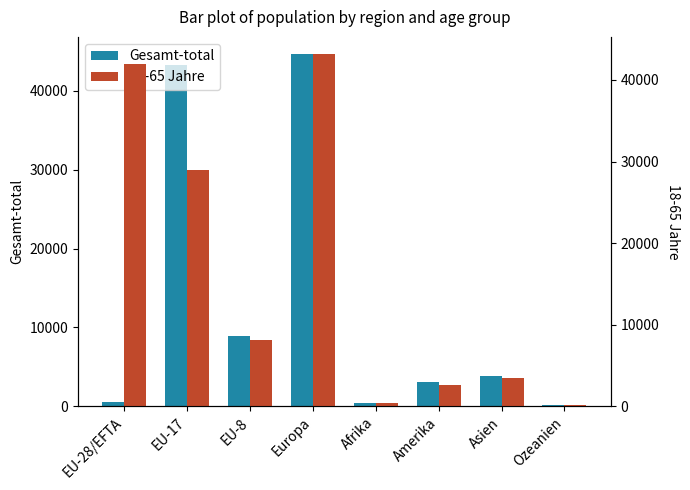

Read the Gesamt-total value at EU-8.

8923